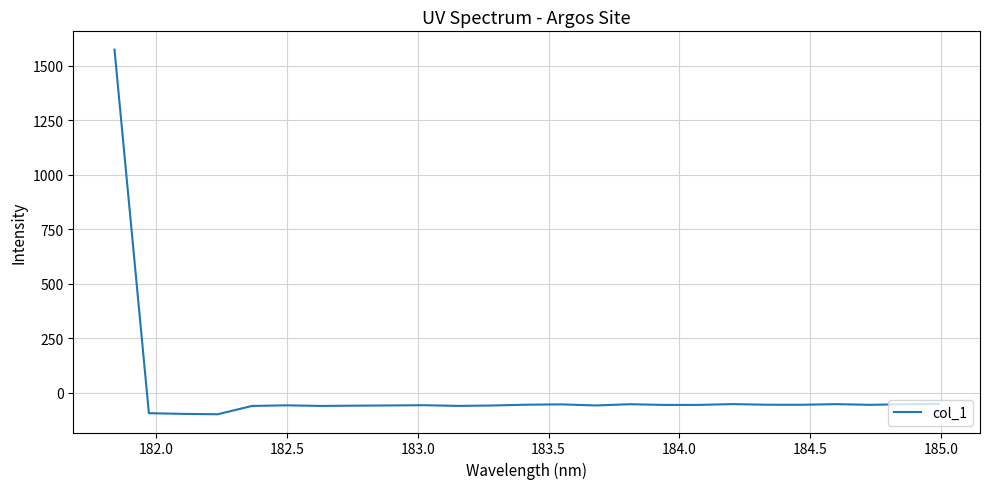

What is the difference between the second highest and second lowest values?

45.9